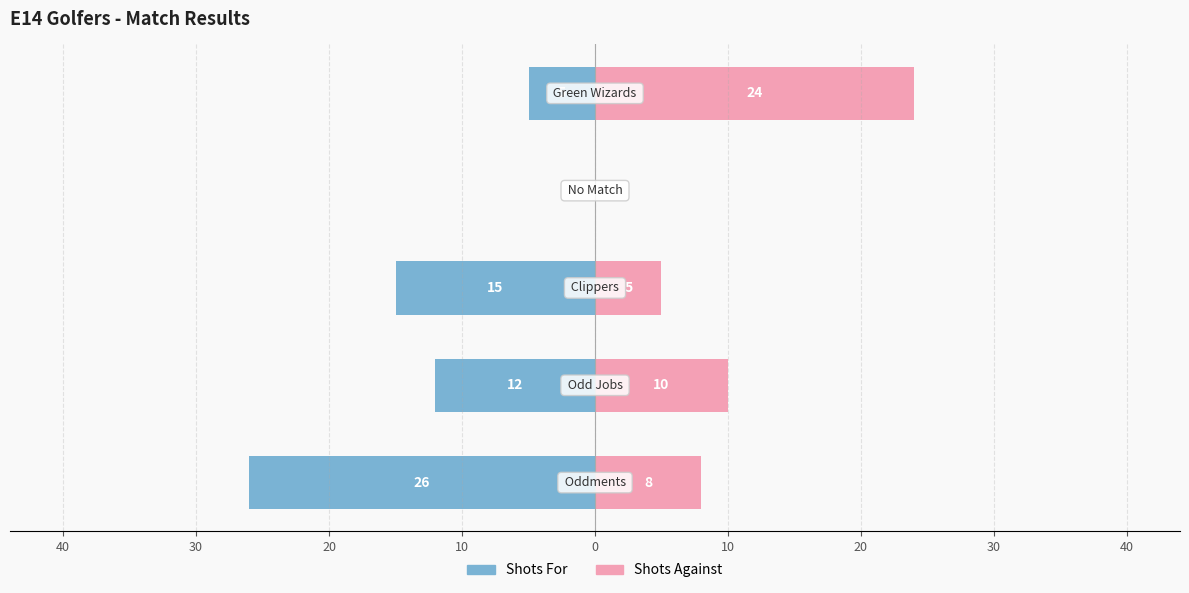

How many positive values does the Shots Against series have?

4